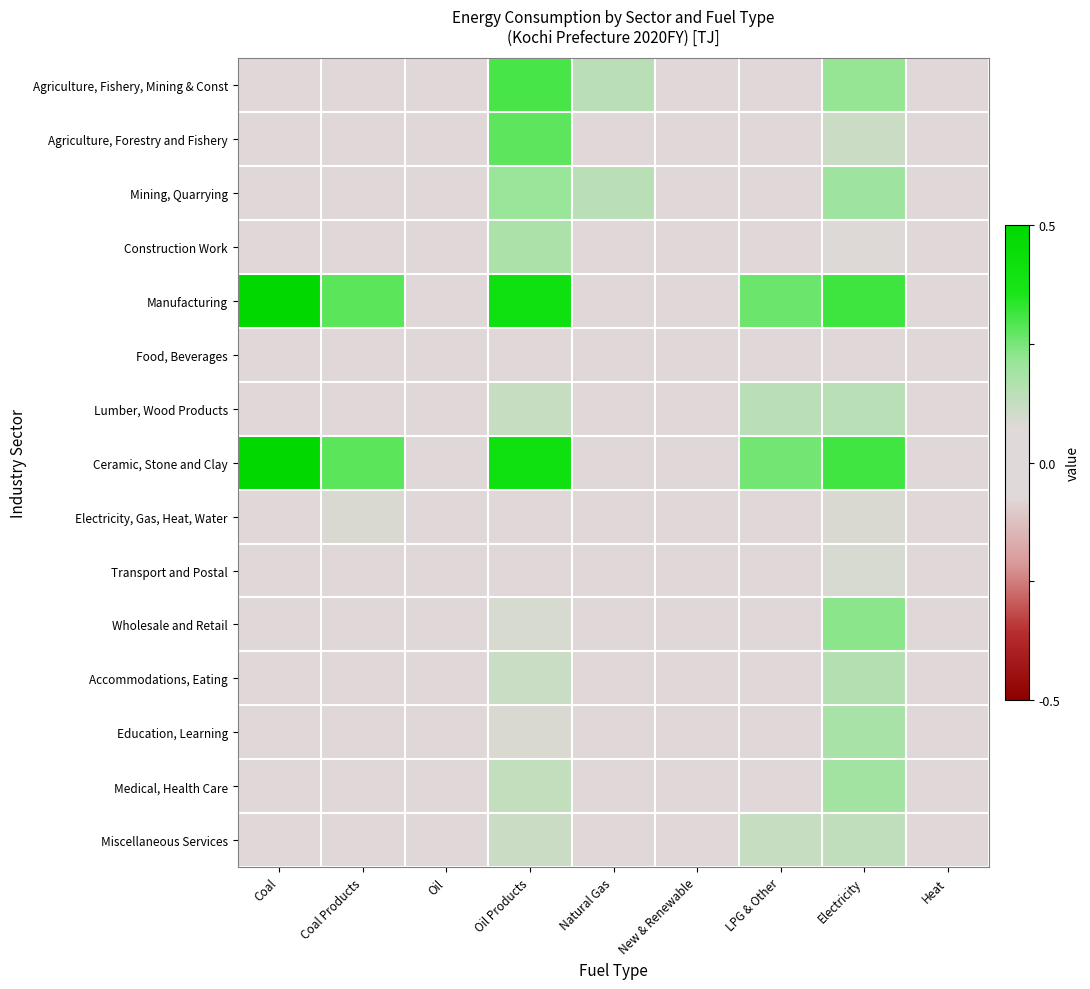

At which category is the sum across all series the highest?

Oil Products